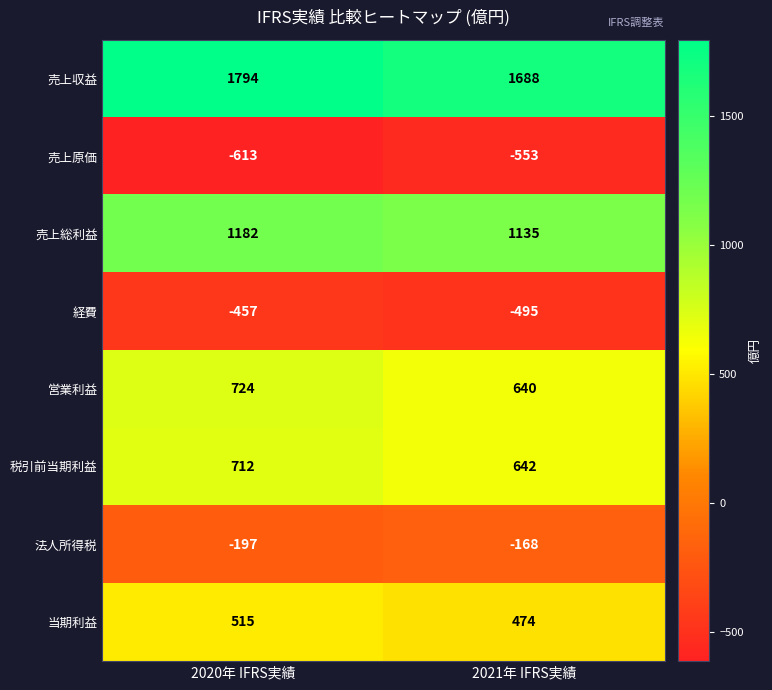

How many data points in 経費 are less than -457?

1